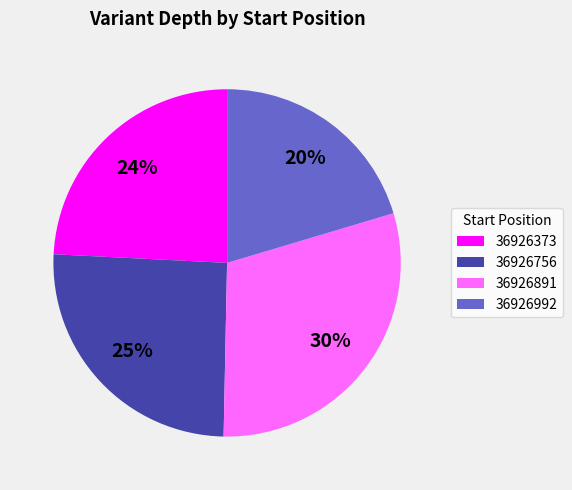

Approximately how many times larger is the value at 36926992 compared to 36926891?

0.7